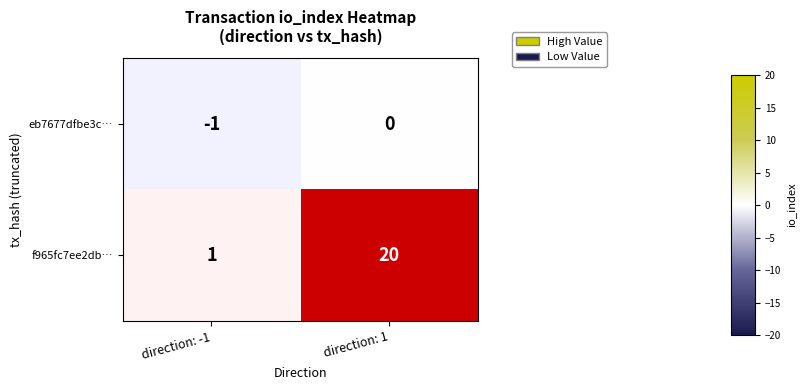

Rank the series by their average value, from lowest to highest.

eb7677dfbe3c…, f965fc7ee2db…